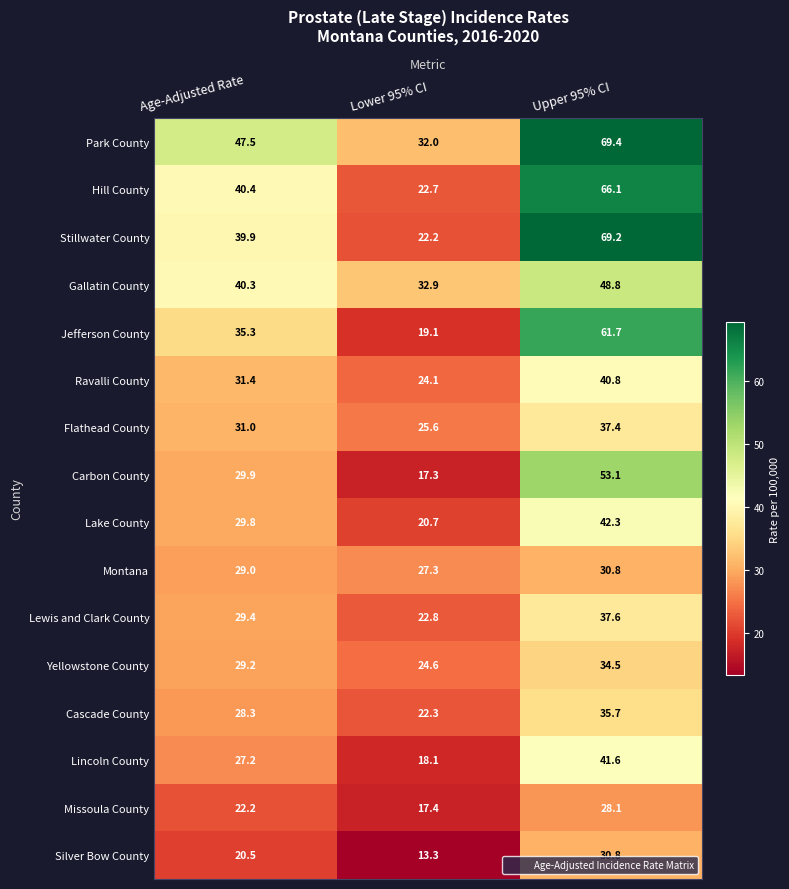

Which series has the widest spread of values?

Stillwater County